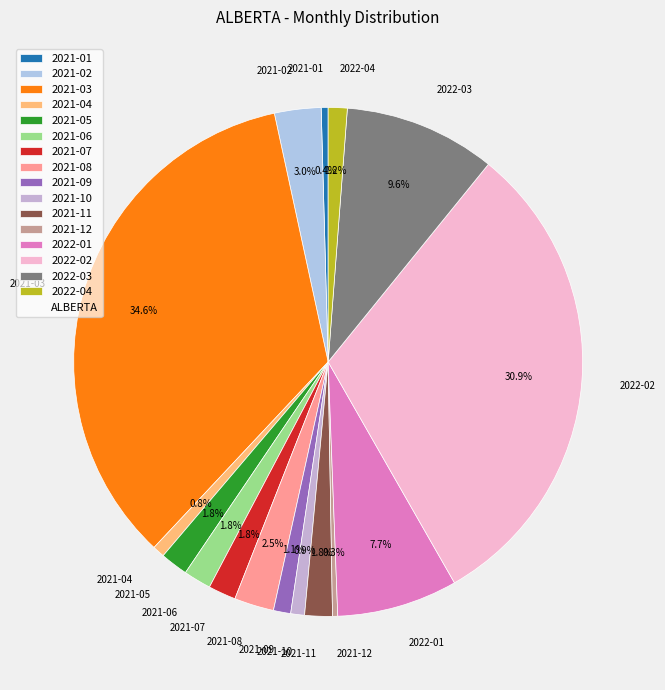

What is the largest slice in the pie chart?

2021-03